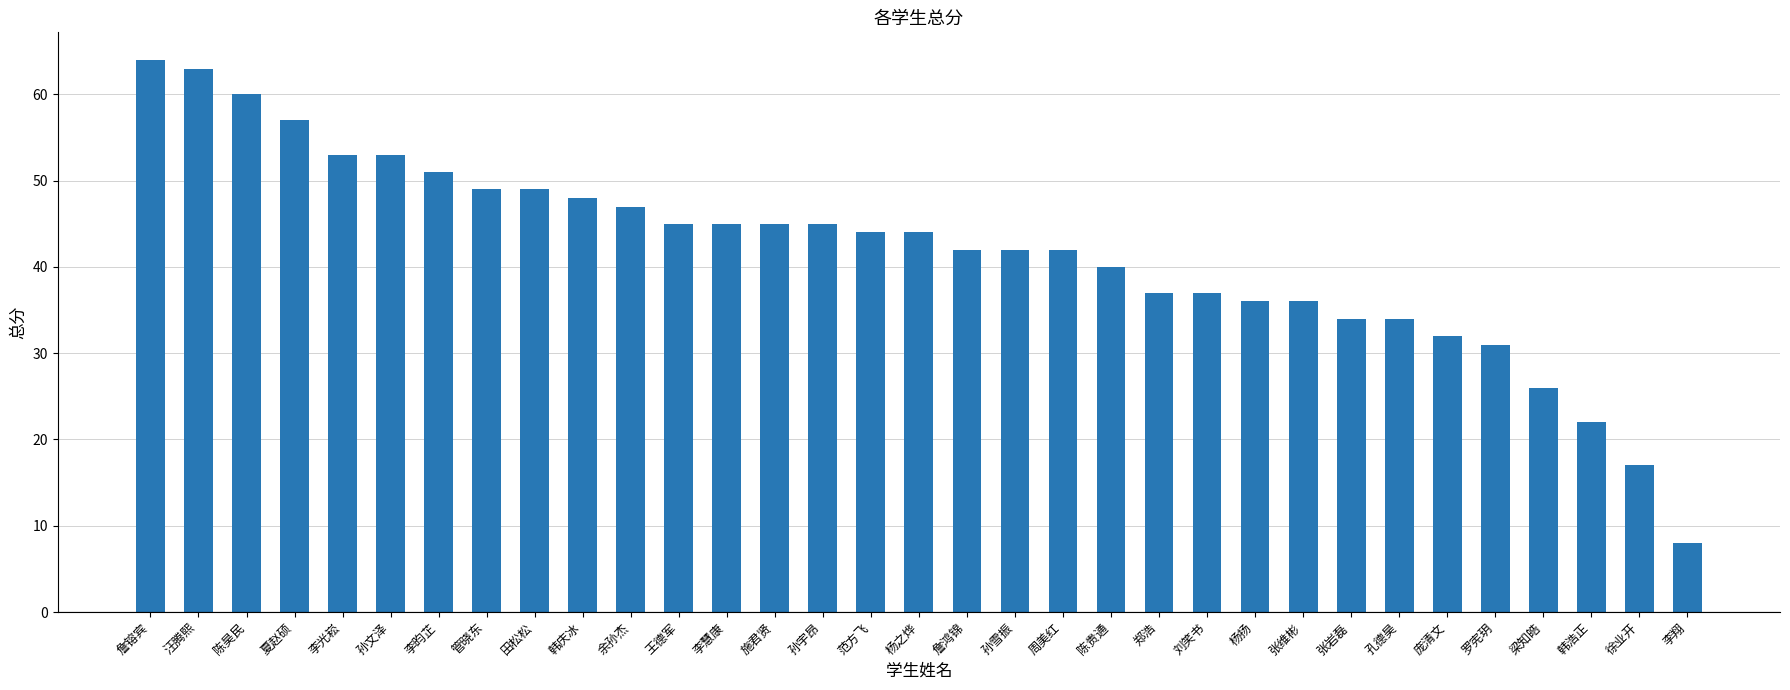

What is the label of the 5th bar from the left?

李光崧